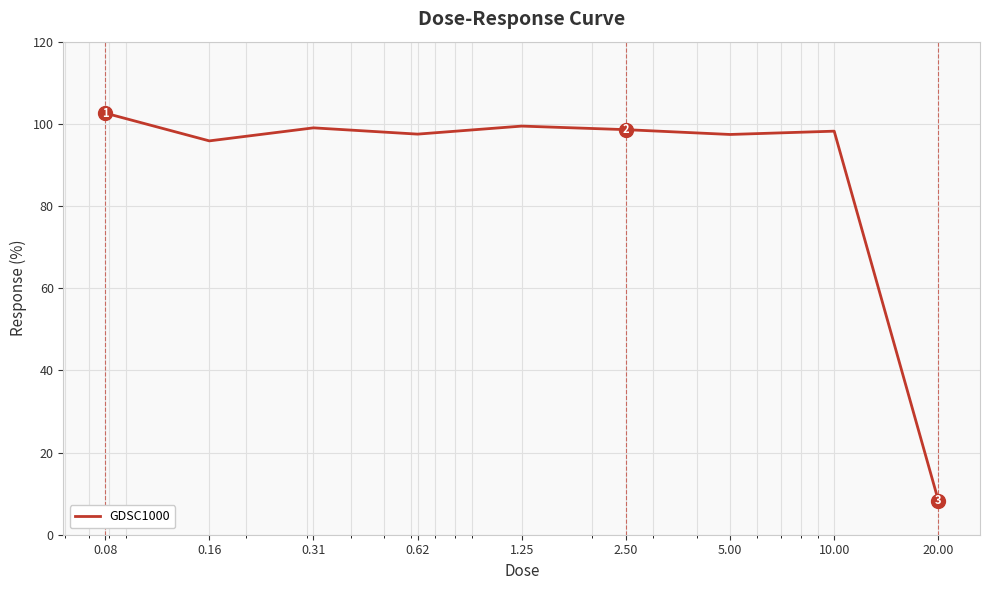

What is the minimum value shown in the chart?

8.3